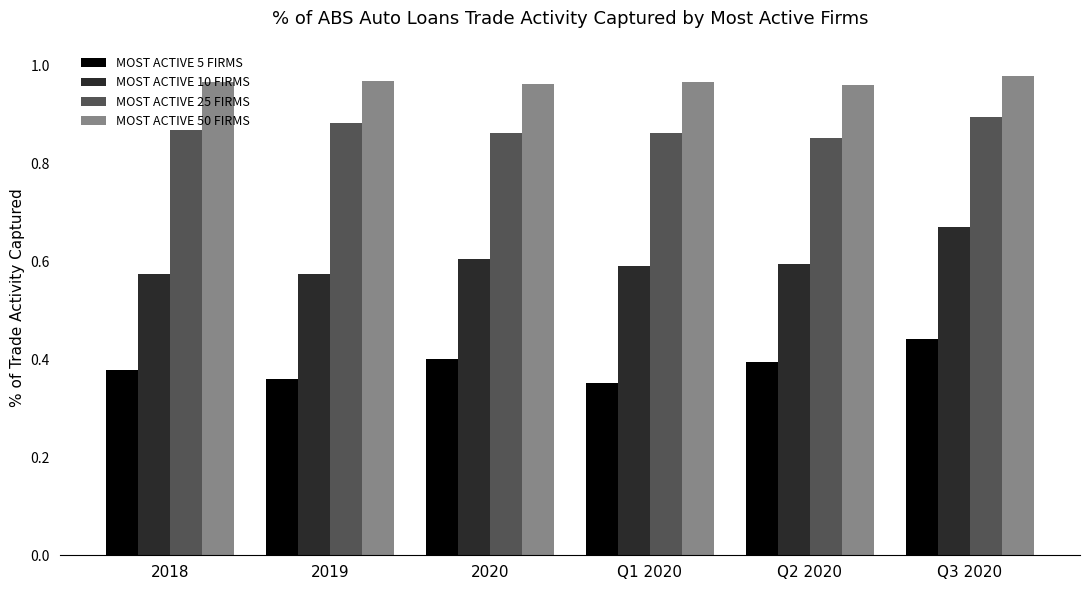

Count the number of categories in the chart.

6